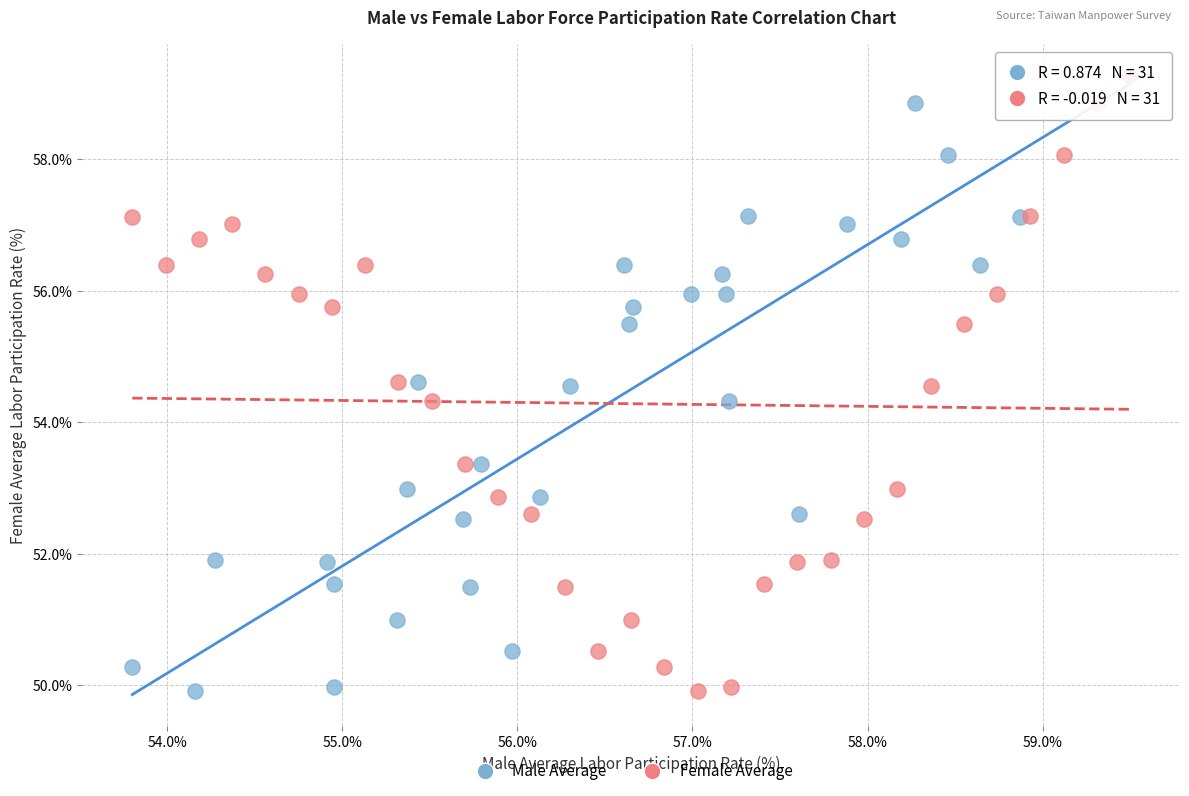

What are all the series names shown in the legend?

Male Average, Female Average